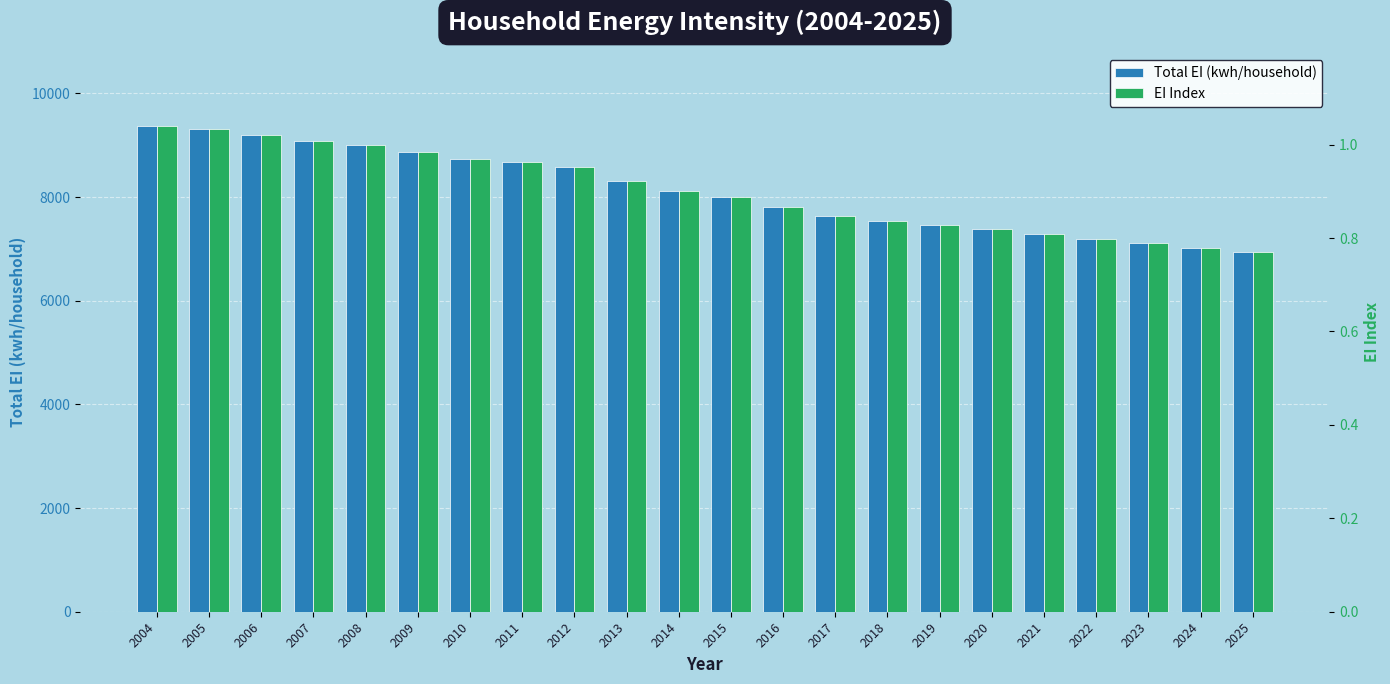

Rank the series by their average value, from highest to lowest.

Total EI (kwh/household), EI Index